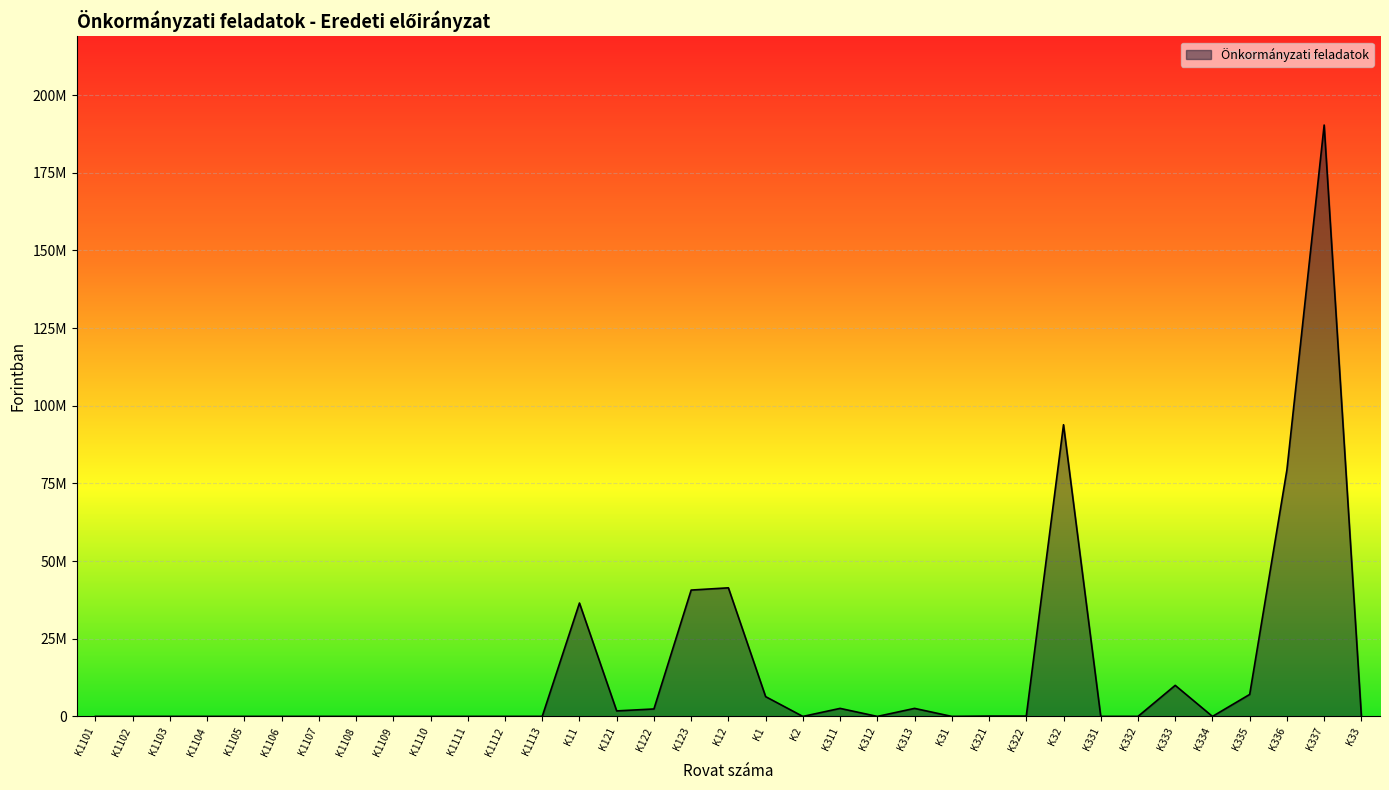

Is this an area chart (filled region under the line)?

Yes